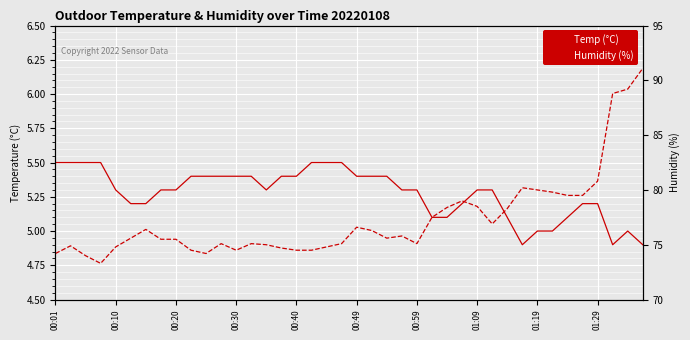

How many data points in Humidity (%) are less than 75?

12